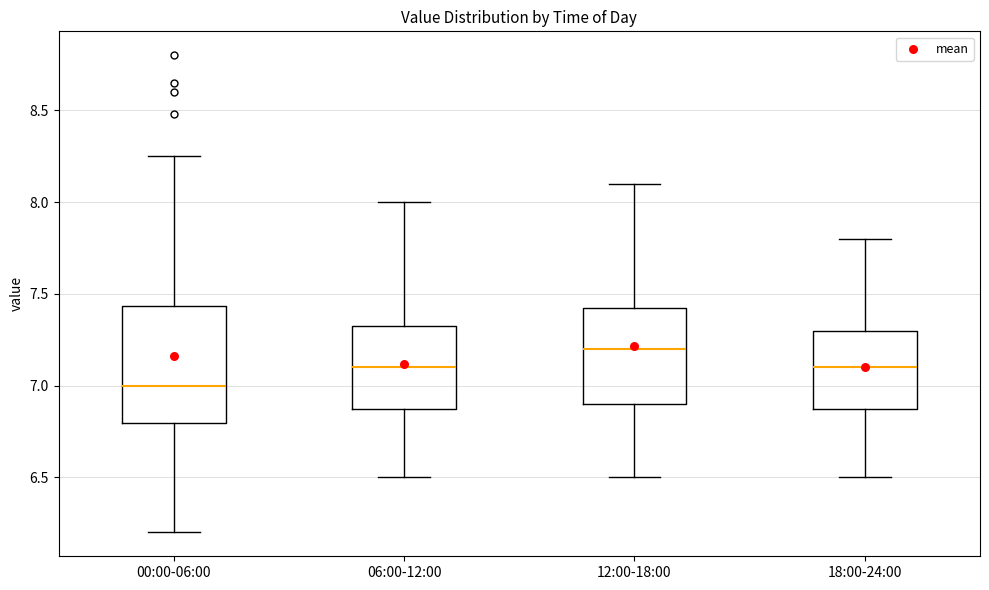

Reading left to right, transcribe this box plot: for each box, give where its median line is, the range the box spans, and where its two whiskers end, as read against the y-axis. The values are not printed on the chart, so give them approximately, as read against the axis.

00:00-06:00: median 7.00, box 6.80 to 7.45, whiskers 6.20 to 8.25
06:00-12:00: median 7.10, box 6.90 to 7.35, whiskers 6.50 to 8.00
12:00-18:00: median 7.20, box 6.90 to 7.45, whiskers 6.50 to 8.10
18:00-24:00: median 7.10, box 6.90 to 7.30, whiskers 6.50 to 7.80